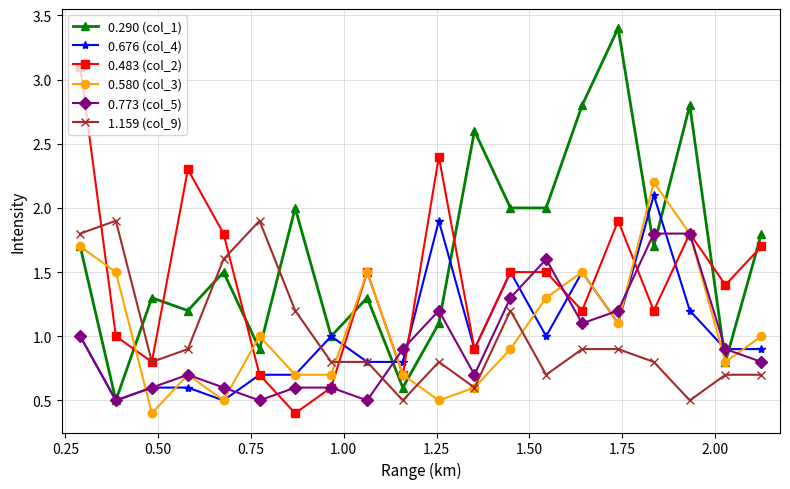

What is the value of the 0.773 (col_5) point at the 8th from the left?

0.6